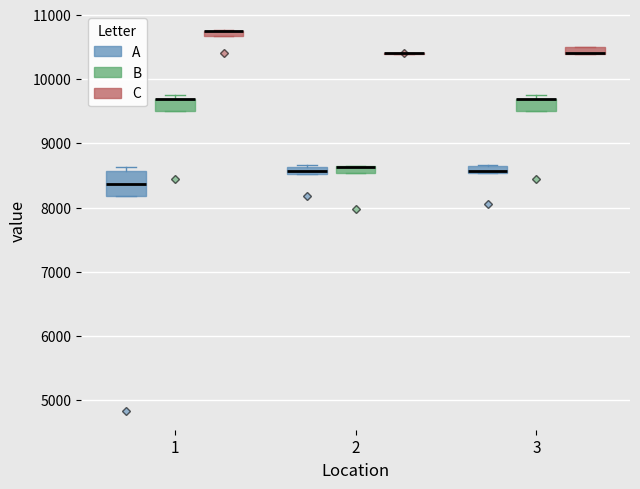

Comparing the boxes themselves (not the whiskers), which one is the tallest?

1 (A)